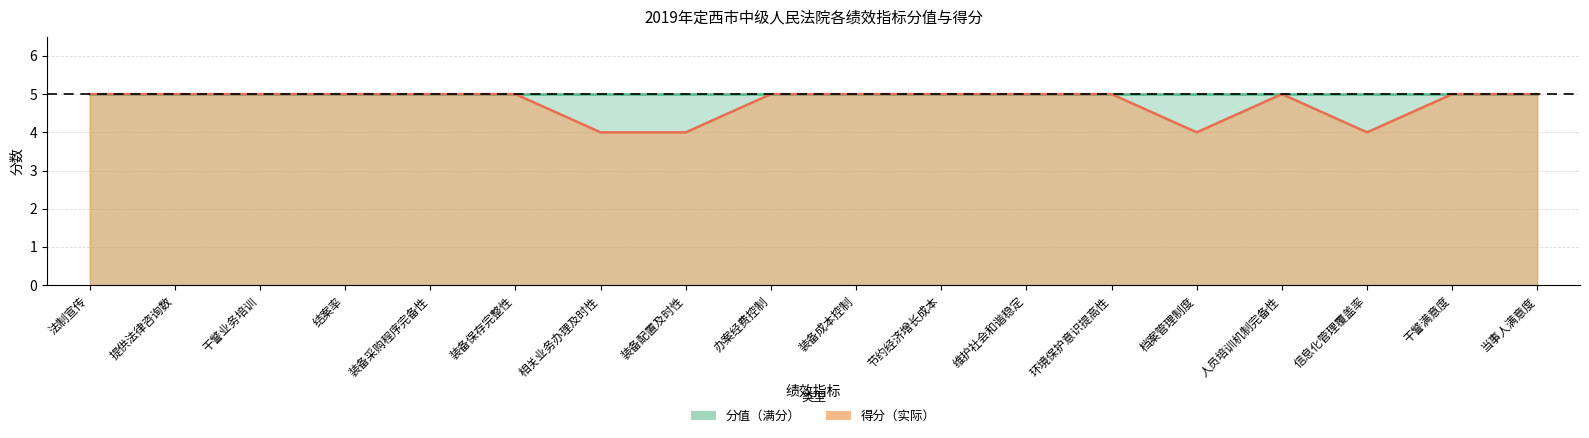

Reading left to right, list all the values displayed in this chart.

法制宣传=5	提供法律咨询数=5	干警业务培训=5	结案率=5	装备采购程序完备性=5	装备保存完整性=5	相关业务办理及时性=4	装备配置及时性=4	办案经费控制=5	装备成本控制=5	节约经济增长成本=5	维护社会和谐稳定=5	环境保护意识提高性=5	档案管理制度=4	人员培训机制完备性=5	信息化管理覆盖率=4	干警满意度=5	当事人满意度=5